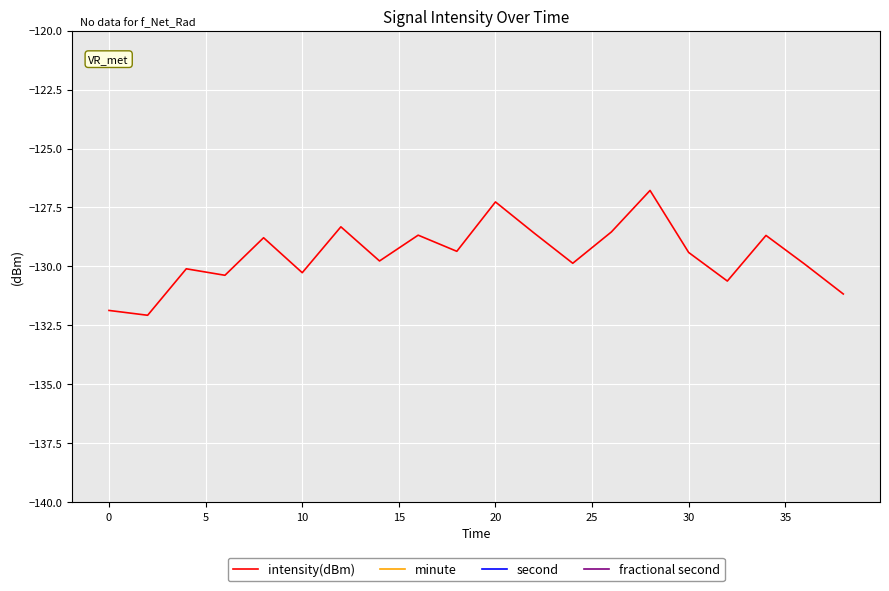

Count the number of categories in the chart.

20